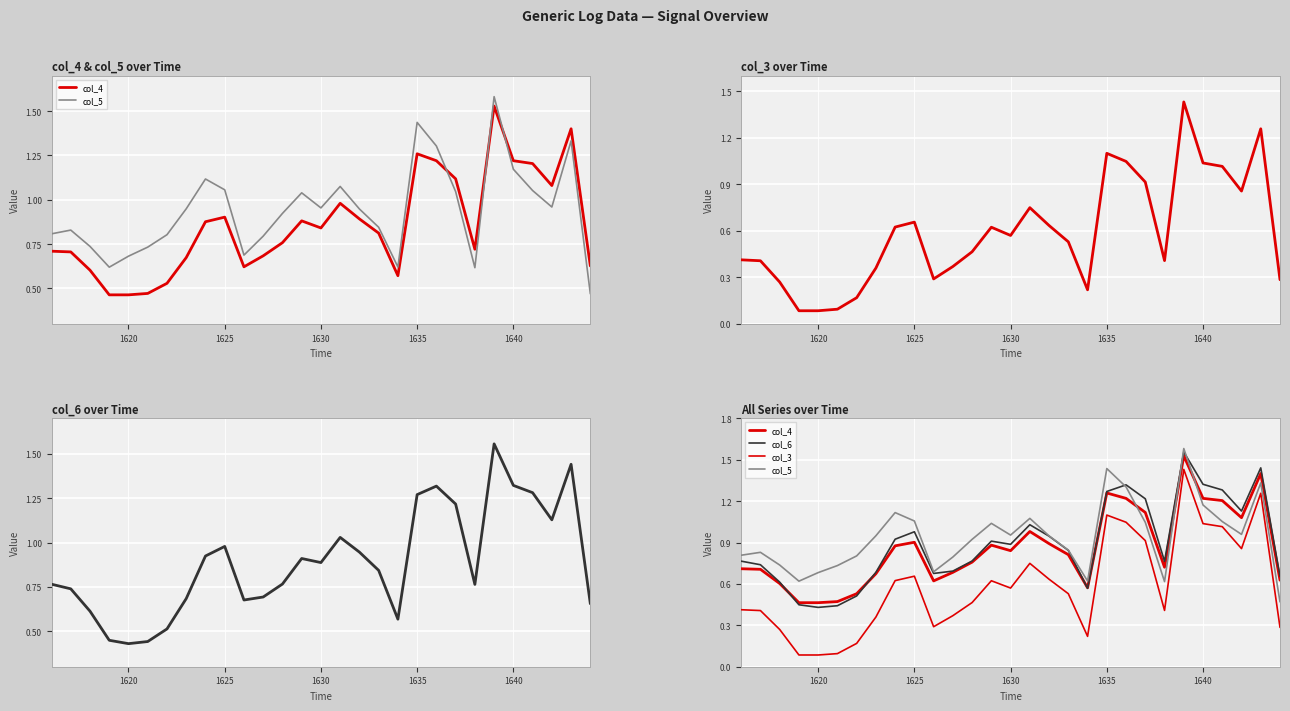

True or false: col_5 and col_3 cross at least once.

False